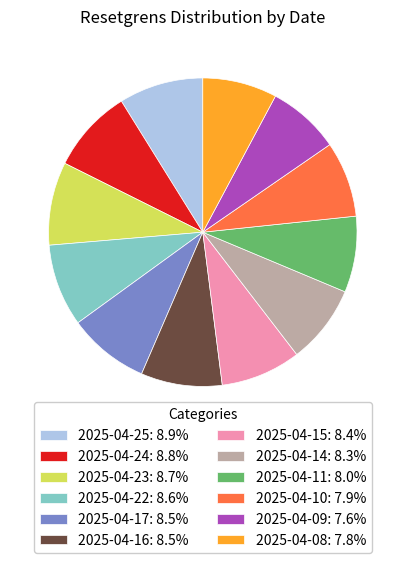

How many slices are in this pie chart?

12